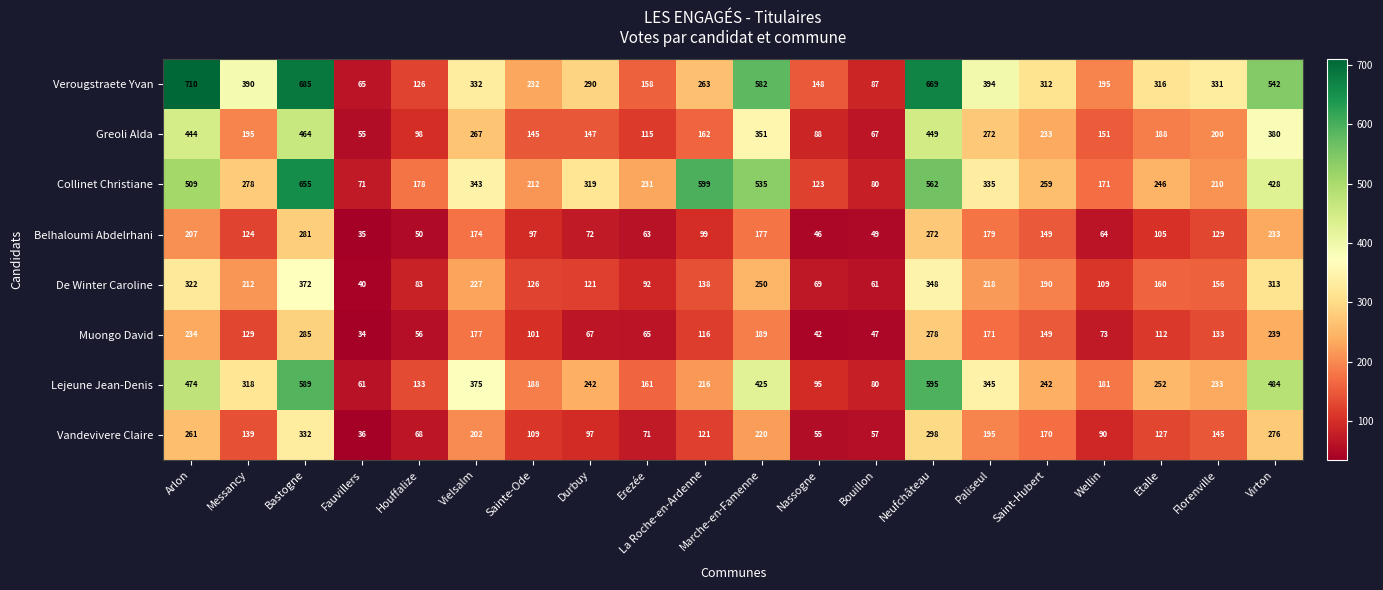

What is the approximate value of Greoli Alda at Messancy, to the nearest 50?

200